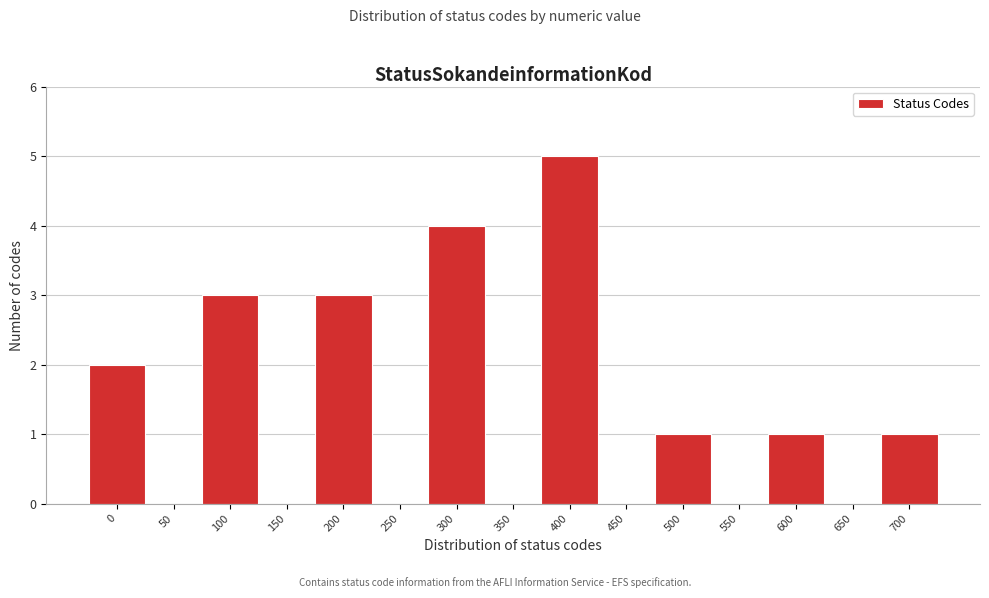

Reading left to right, list all the values displayed in this chart.

0=2	50=0	100=3	150=0	200=3	250=0	300=4	350=0	400=5	450=0	500=1	550=0	600=1	650=0	700=1